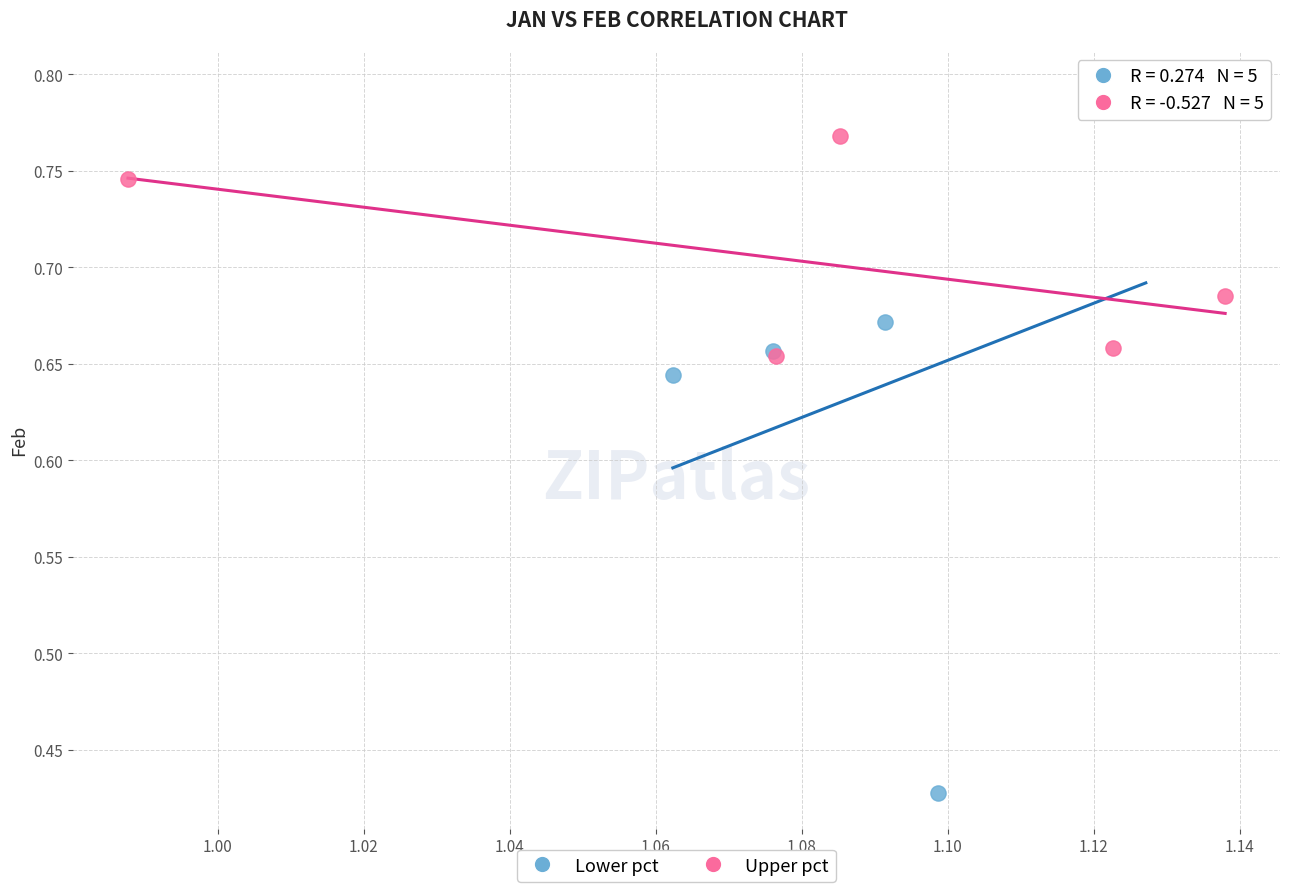

Which series reaches the minimum Y coordinate?

Lower pct